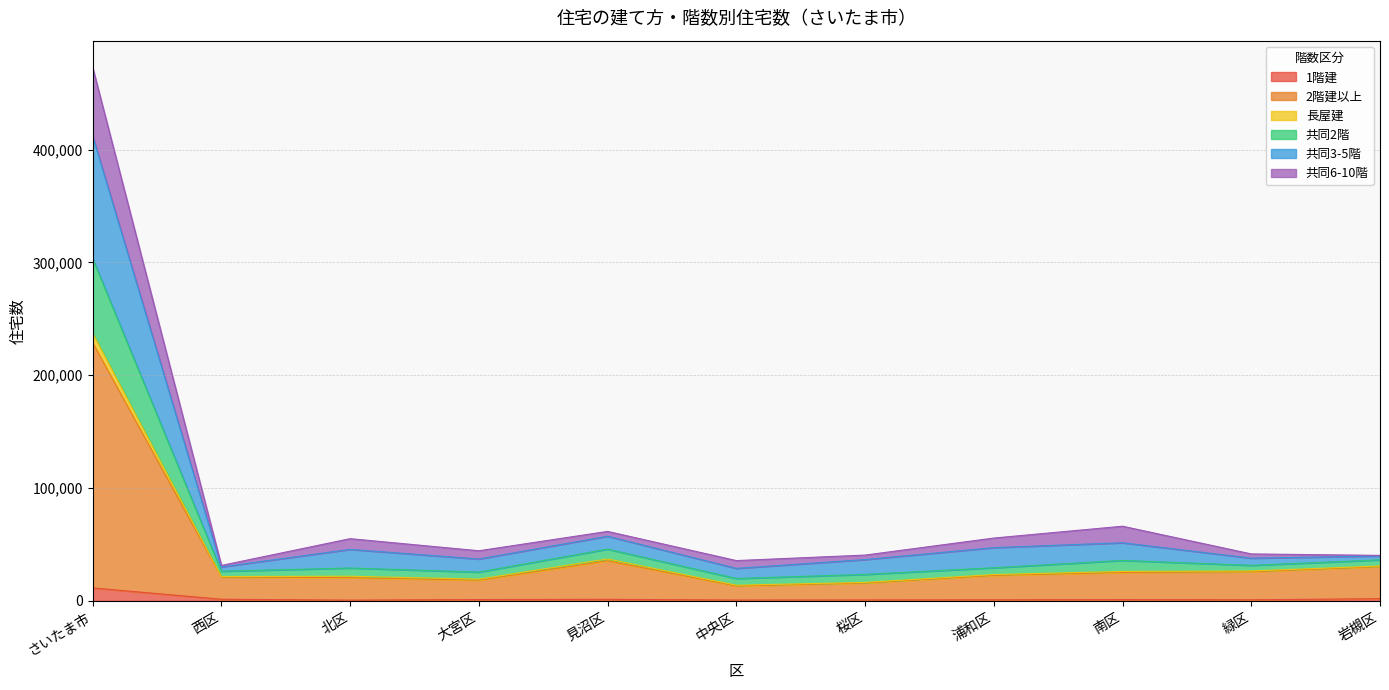

What is the value of the 2階建以上 point at the 3rd from the left?

21870